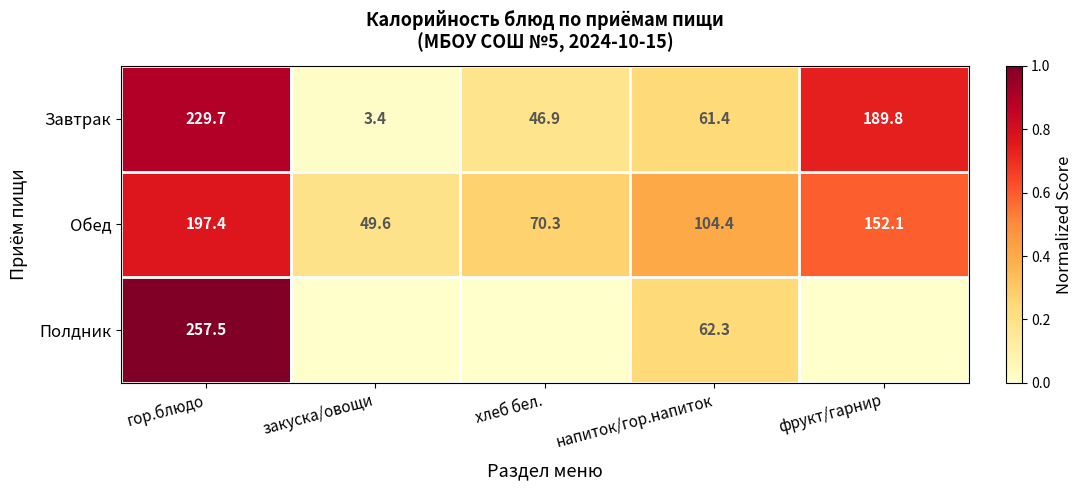

What is the minimum value for Завтрак?

3.4